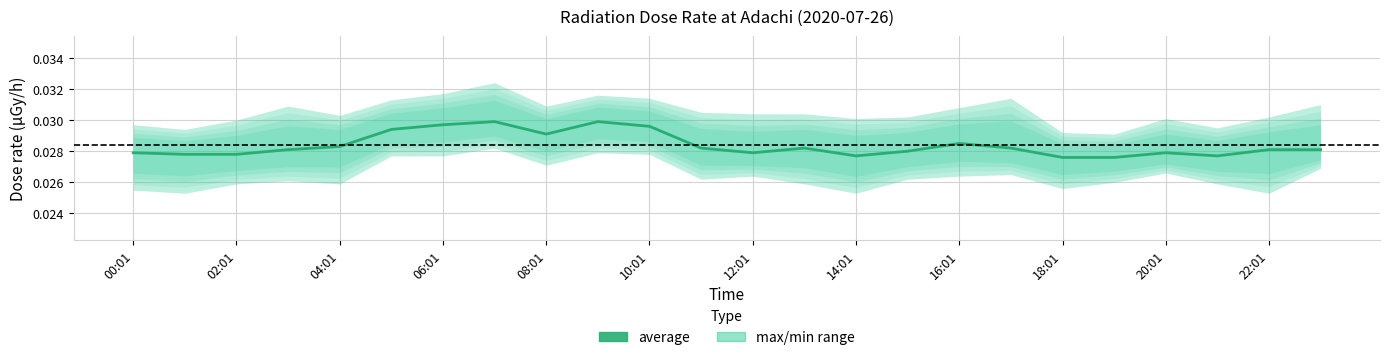

At which label is the value closest to 0?

18:01